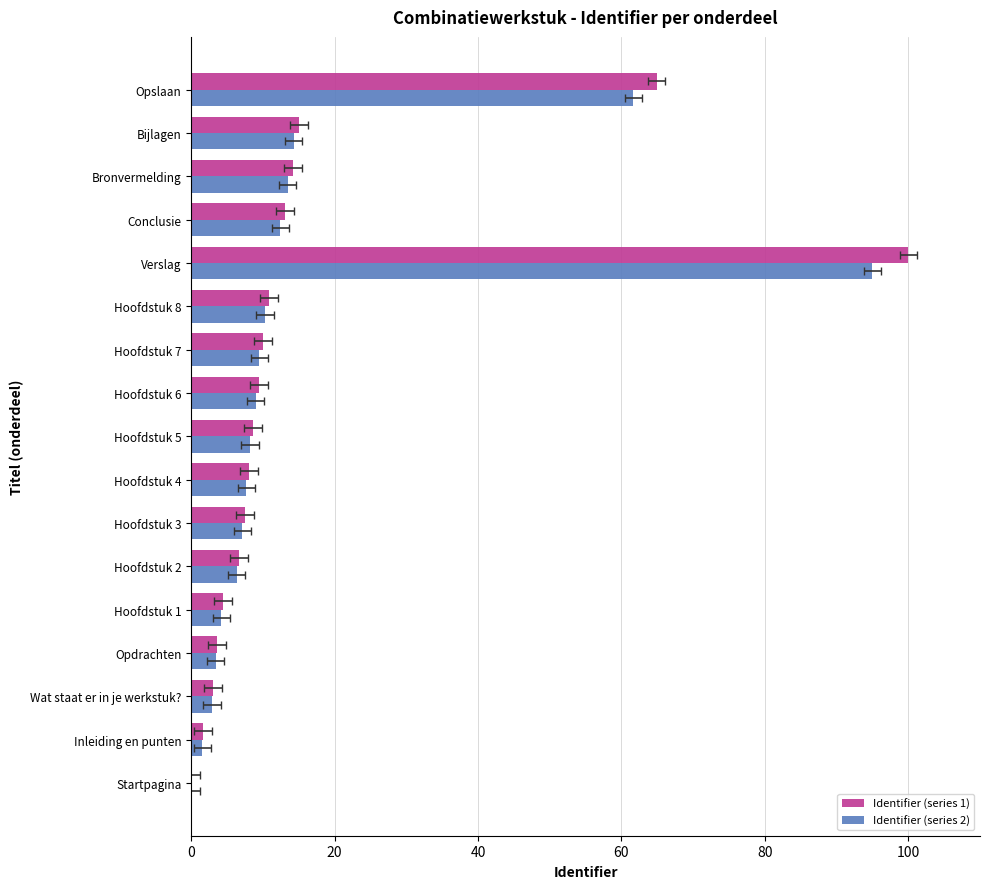

What is the average value of the Identifier (series 1) series?

16.5